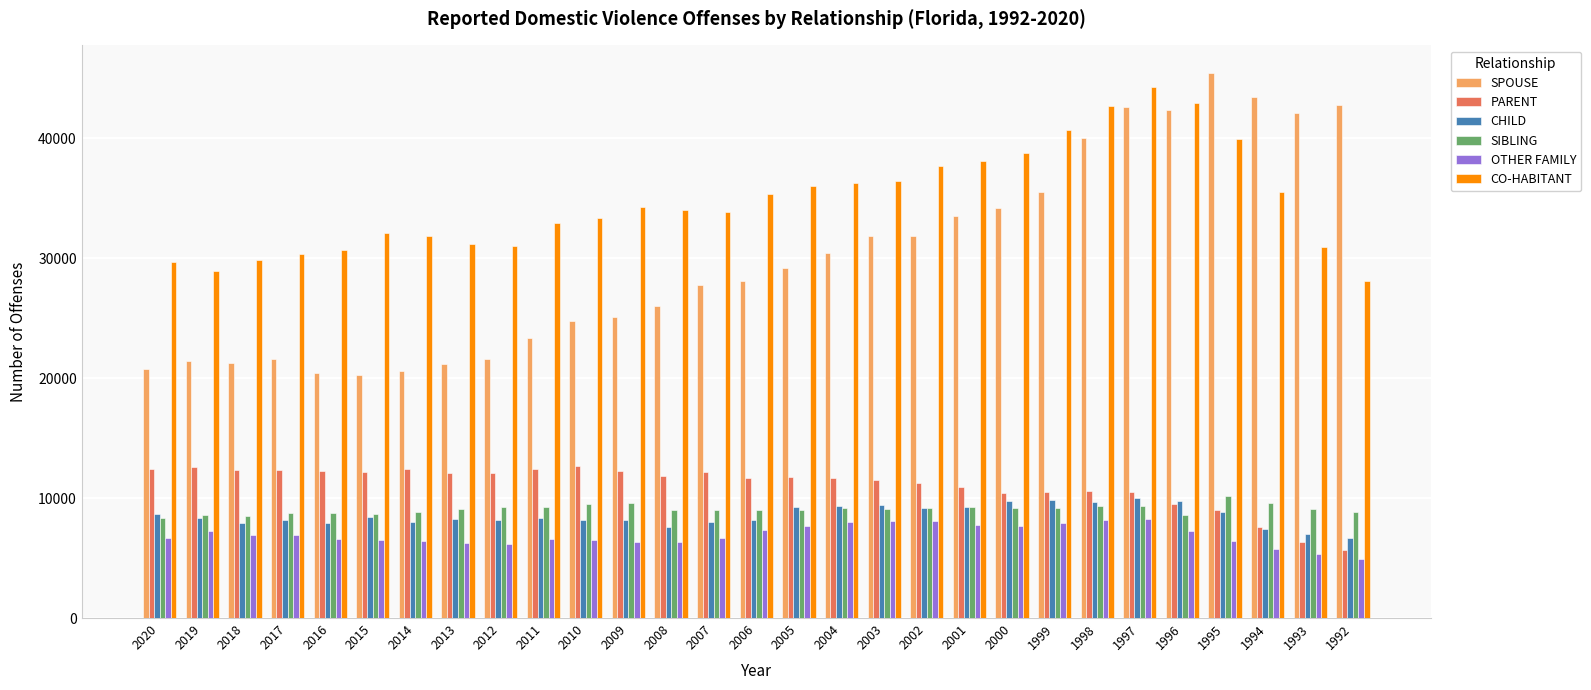

What is the smallest value displayed?

4947